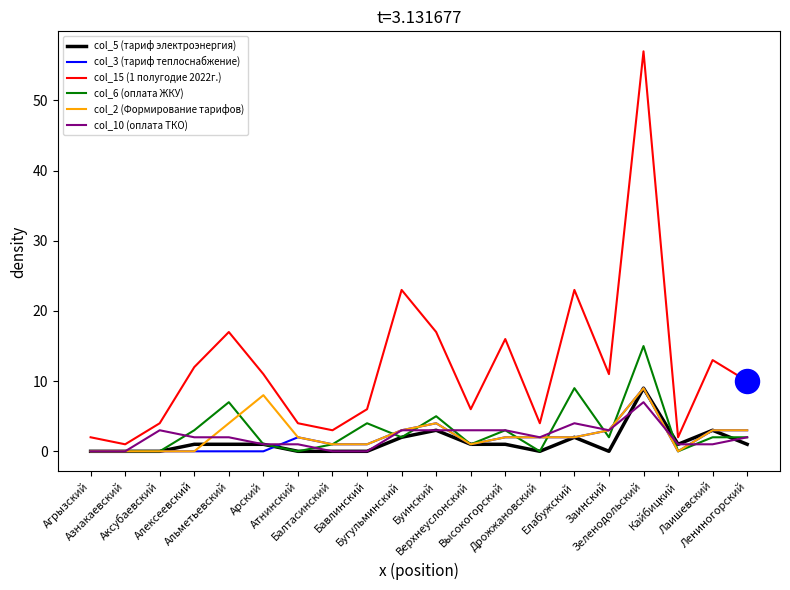

At how many categories does at least one series exceed 47?

1